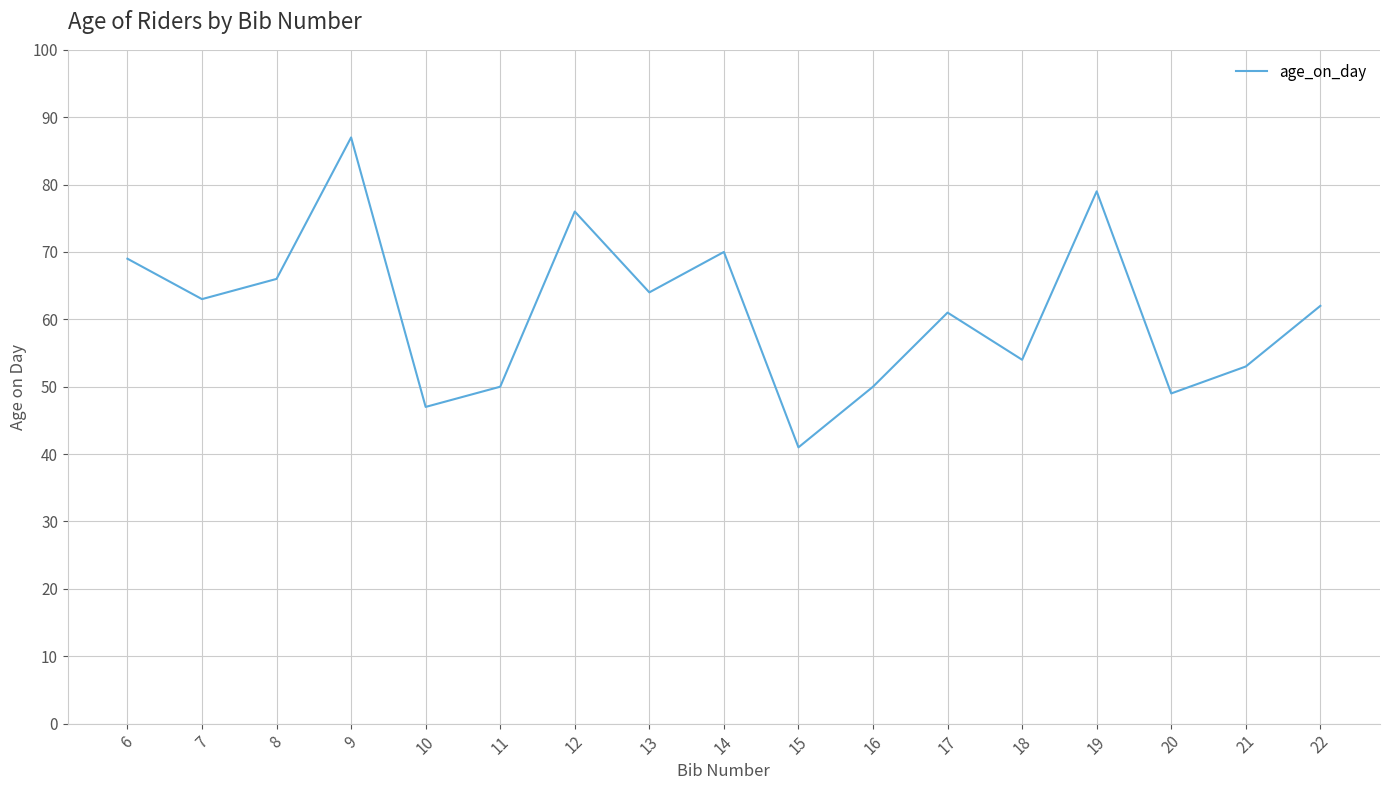

At which category does the data reach its first local peak?

9